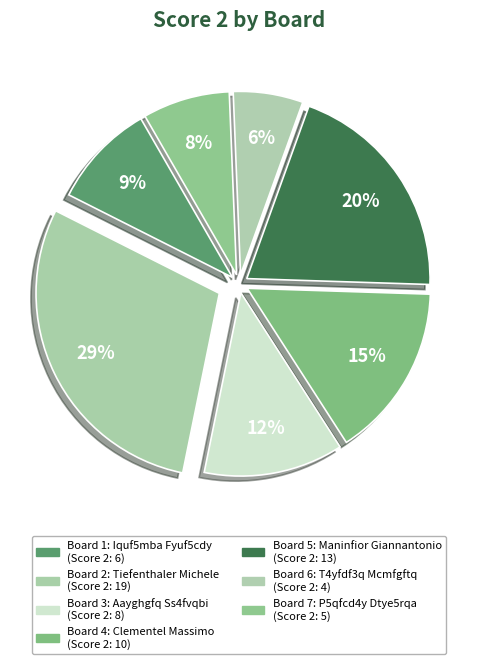

How many slices are in this pie chart?

7